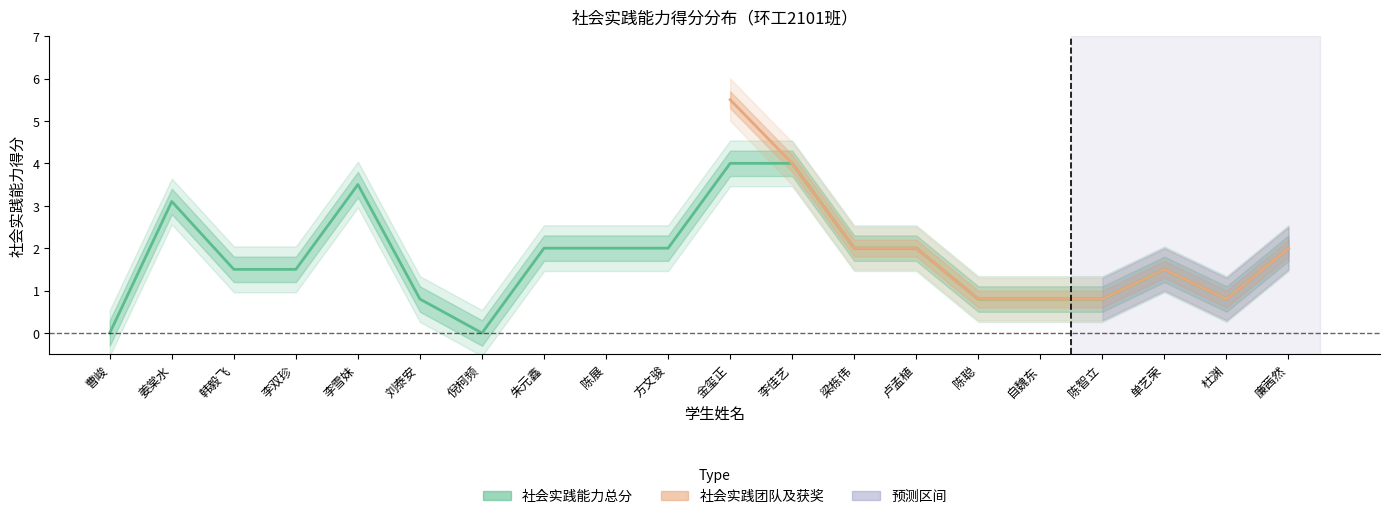

What is the label of the 7th point from the left?

倪柯频